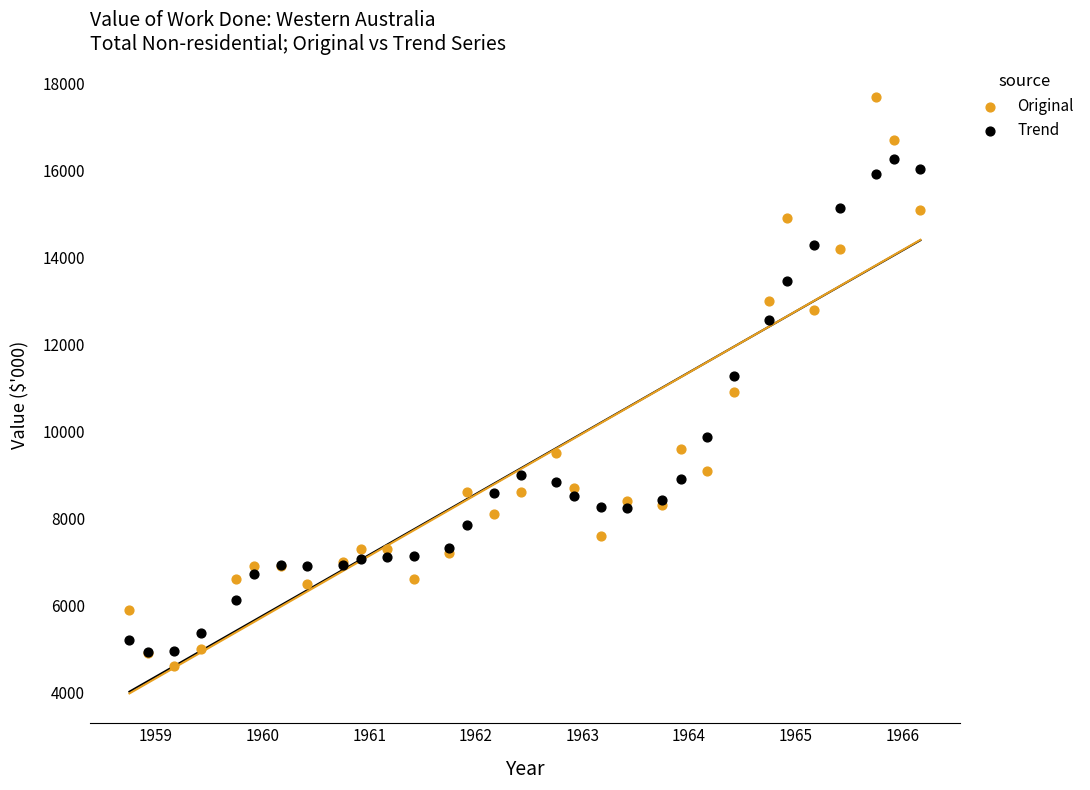

In the Trend series, what Y value is closest to 10599?

11268